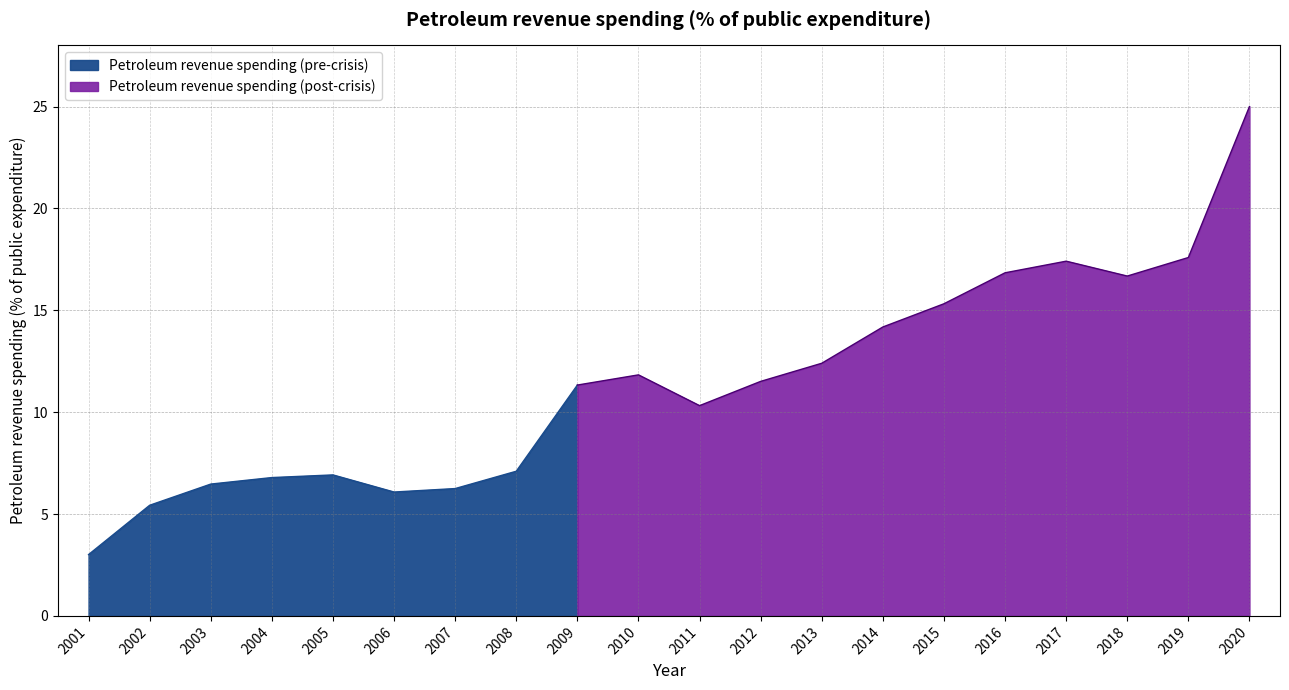

How many data points are above 11?

11